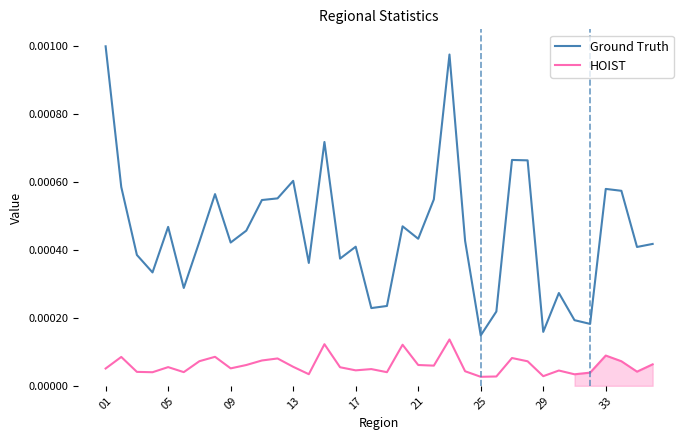

At how many categories does at least one series exceed 0?

36